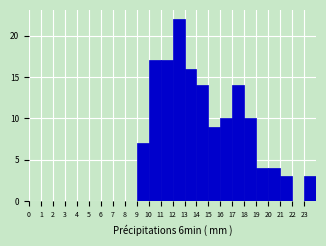

Reading left to right, list every bar in this chart as the range it spans on the x-axis followed by its height. The values are not printed on the chart, so give them approximately, as read against the axis.

0 to 1: 0
1 to 2: 0
2 to 3: 0
3 to 4: 0
4 to 5: 0
5 to 6: 0
6 to 7: 0
7 to 8: 0
8 to 9: 0
9 to 10: 7
10 to 11: 17
11 to 12: 17
12 to 13: 22
13 to 14: 16
14 to 15: 14
15 to 16: 9
16 to 17: 10
17 to 18: 14
18 to 19: 10
19 to 20: 4
20 to 21: 4
21 to 22: 3
22 to 23: 0
23 to 24: 3